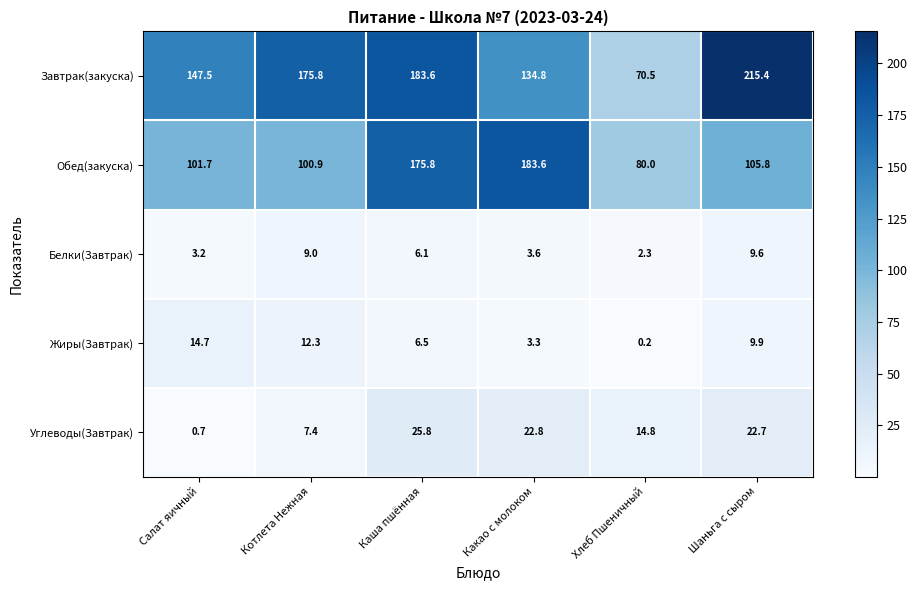

Reading right to left, transcribe all the data shown in this chart.

Завтрак(закуска): Шаньга с сыром=215.4	Хлеб Пшеничный=70.5	Какао с молоком=134.8	Каша пшённая=183.6	Котлета Нежная=175.8	Салат яичный=147.5
Обед(закуска): Шаньга с сыром=105.8	Хлеб Пшеничный=80.0	Какао с молоком=183.6	Каша пшённая=175.8	Котлета Нежная=100.9	Салат яичный=101.7
Белки(Завтрак): Шаньга с сыром=9.6	Хлеб Пшеничный=2.3	Какао с молоком=3.6	Каша пшённая=6.1	Котлета Нежная=9.0	Салат яичный=3.2
Жиры(Завтрак): Шаньга с сыром=9.9	Хлеб Пшеничный=0.2	Какао с молоком=3.3	Каша пшённая=6.5	Котлета Нежная=12.3	Салат яичный=14.7
Углеводы(Завтрак): Шаньга с сыром=22.7	Хлеб Пшеничный=14.8	Какао с молоком=22.8	Каша пшённая=25.8	Котлета Нежная=7.4	Салат яичный=0.7